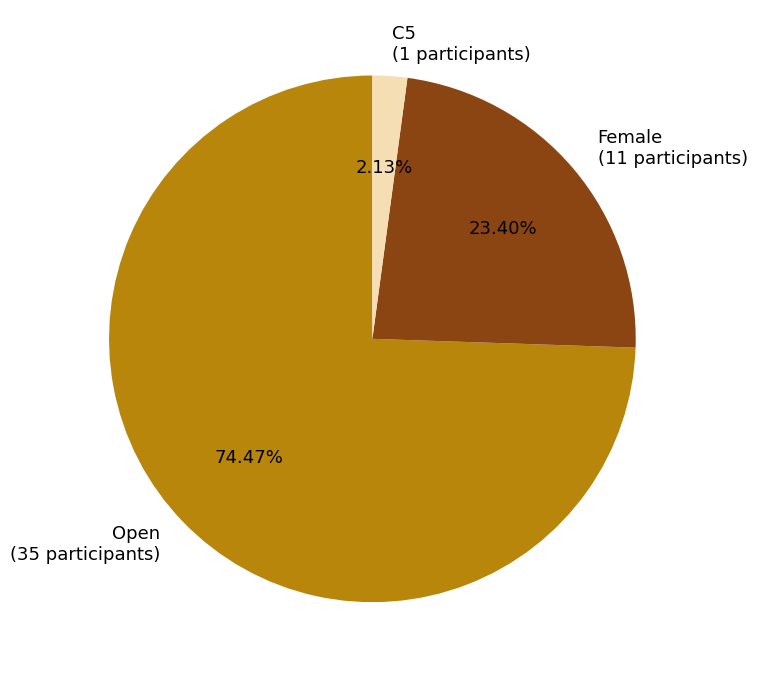

To the nearest percent, what is the difference between the Open and C5 slice percentages?

72%